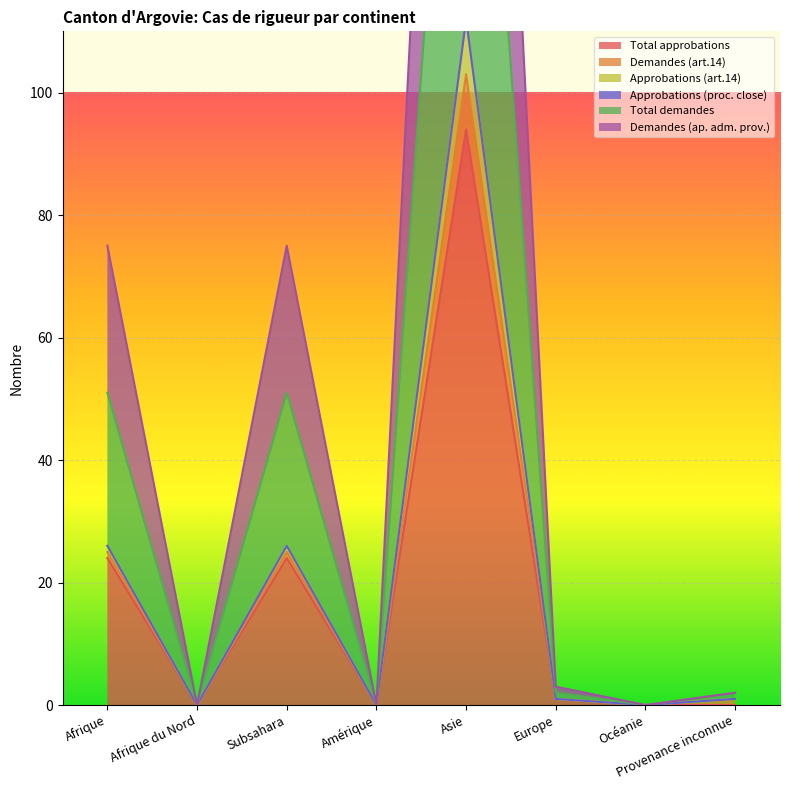

What is the total value across all series at Afrique?

176